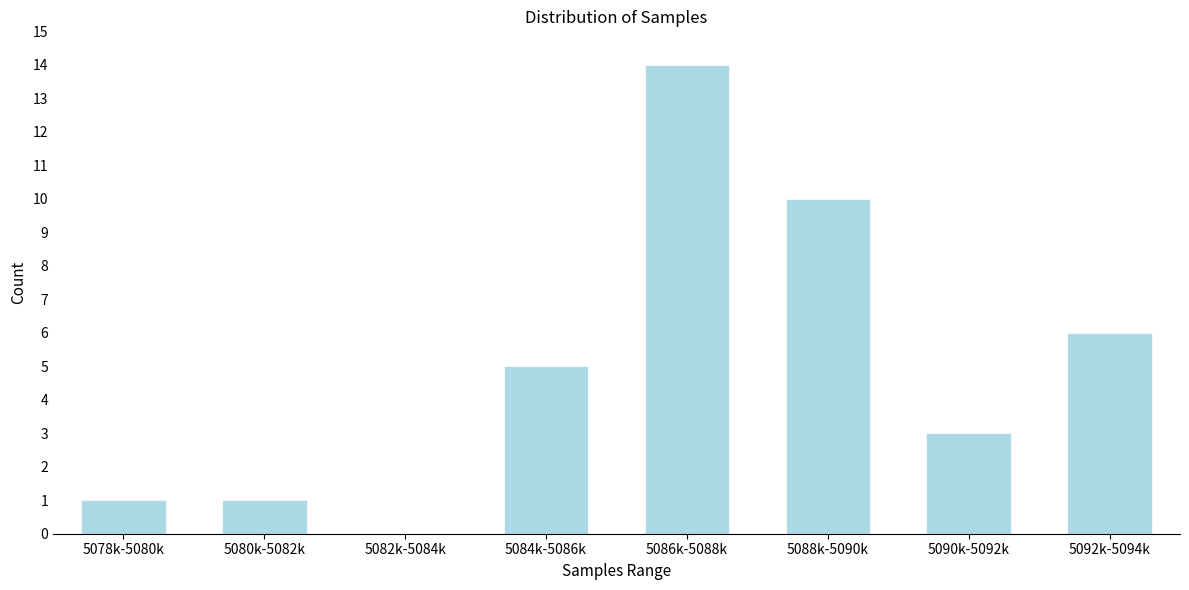

Reading left to right, what are all the values shown in this chart?

5078k-5080k=1	5080k-5082k=1	5082k-5084k=0	5084k-5086k=5	5086k-5088k=14	5088k-5090k=10	5090k-5092k=3	5092k-5094k=6